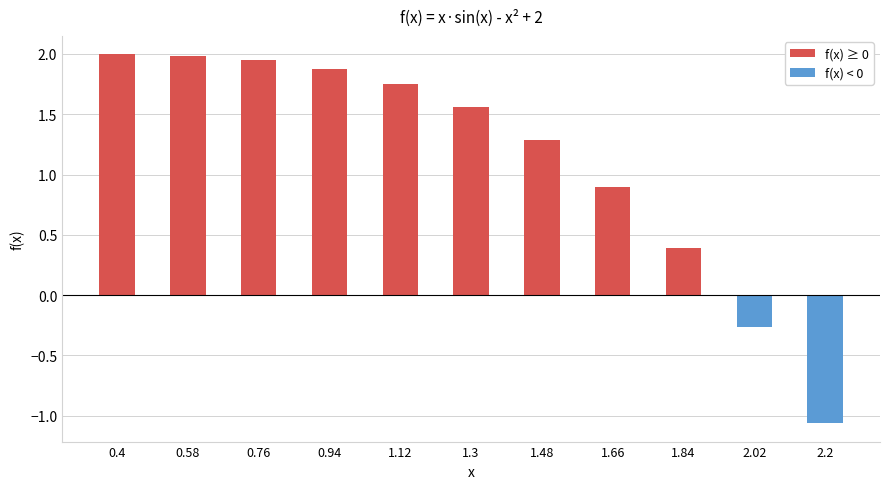

At which category does the chart reach its minimum across all series?

2.2